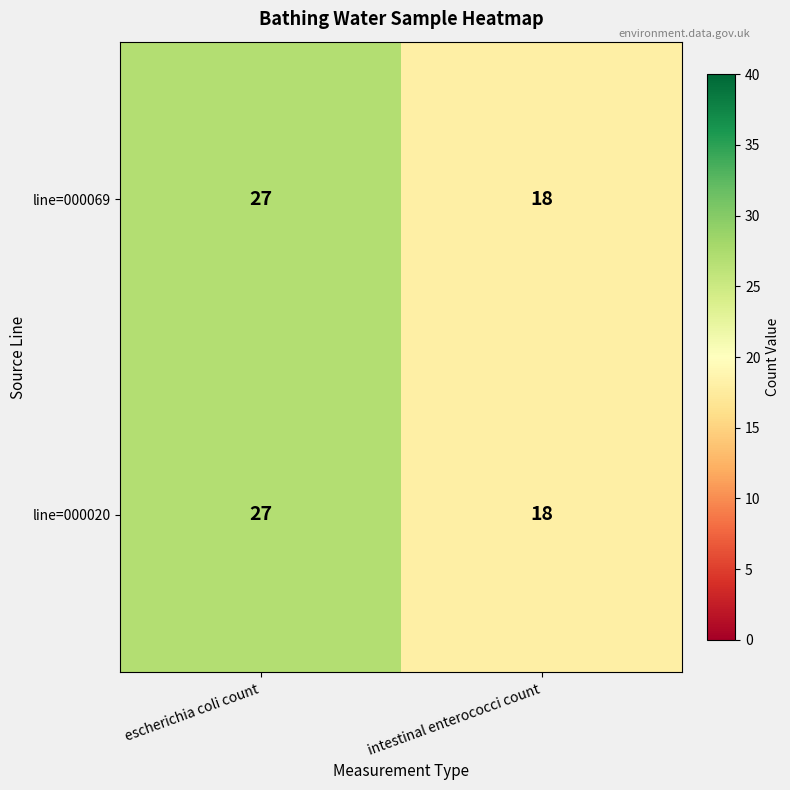

Reading right to left, list all the values displayed in this chart.

line=000069: intestinal enterococci count=18	escherichia coli count=27
line=000020: intestinal enterococci count=18	escherichia coli count=27